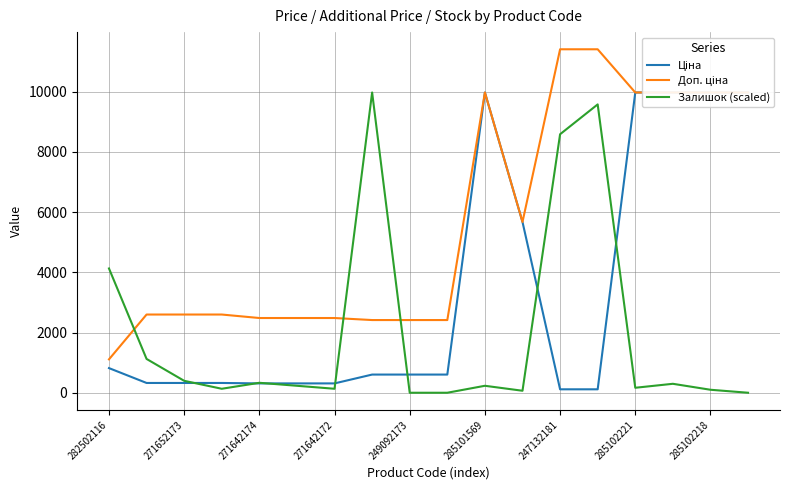

What is the highest value of the Залишок (scaled) series?

9975.0